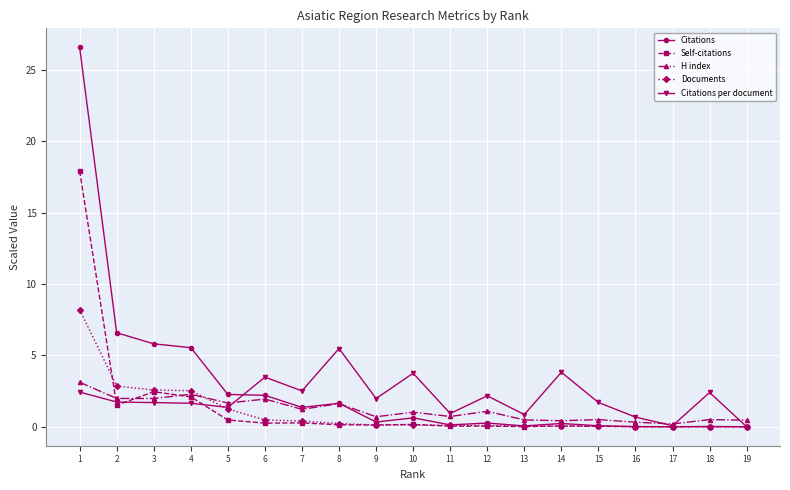

Which series has the widest spread of values?

Citations